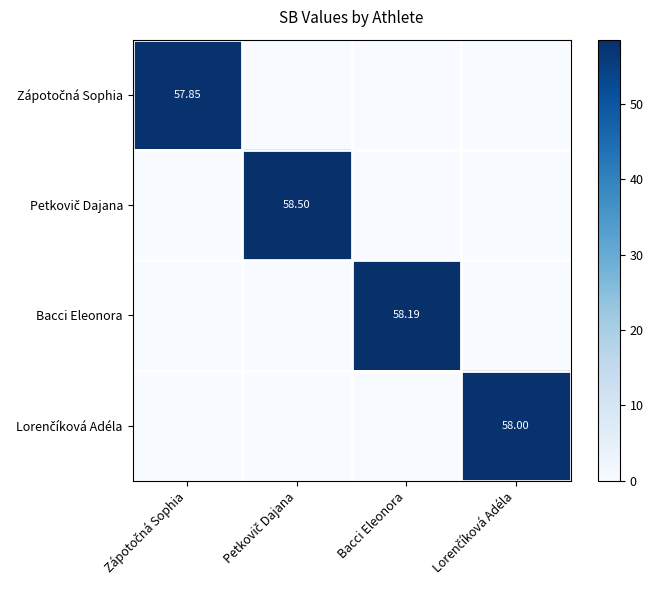

List the series in order of their peak value, lowest first.

Zápotočná Sophia, Lorenčíková Adéla, Bacci Eleonora, Petkovič Dajana